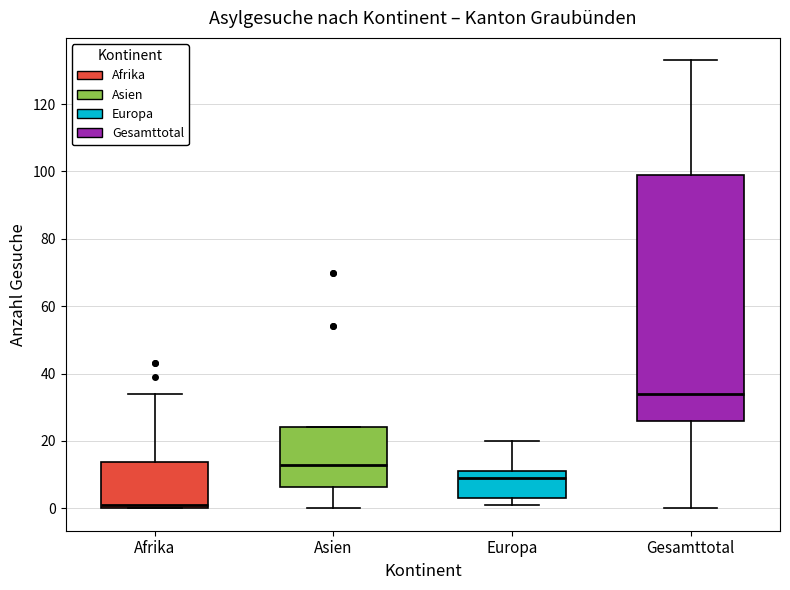

Which box has the highest median line?

Gesamttotal